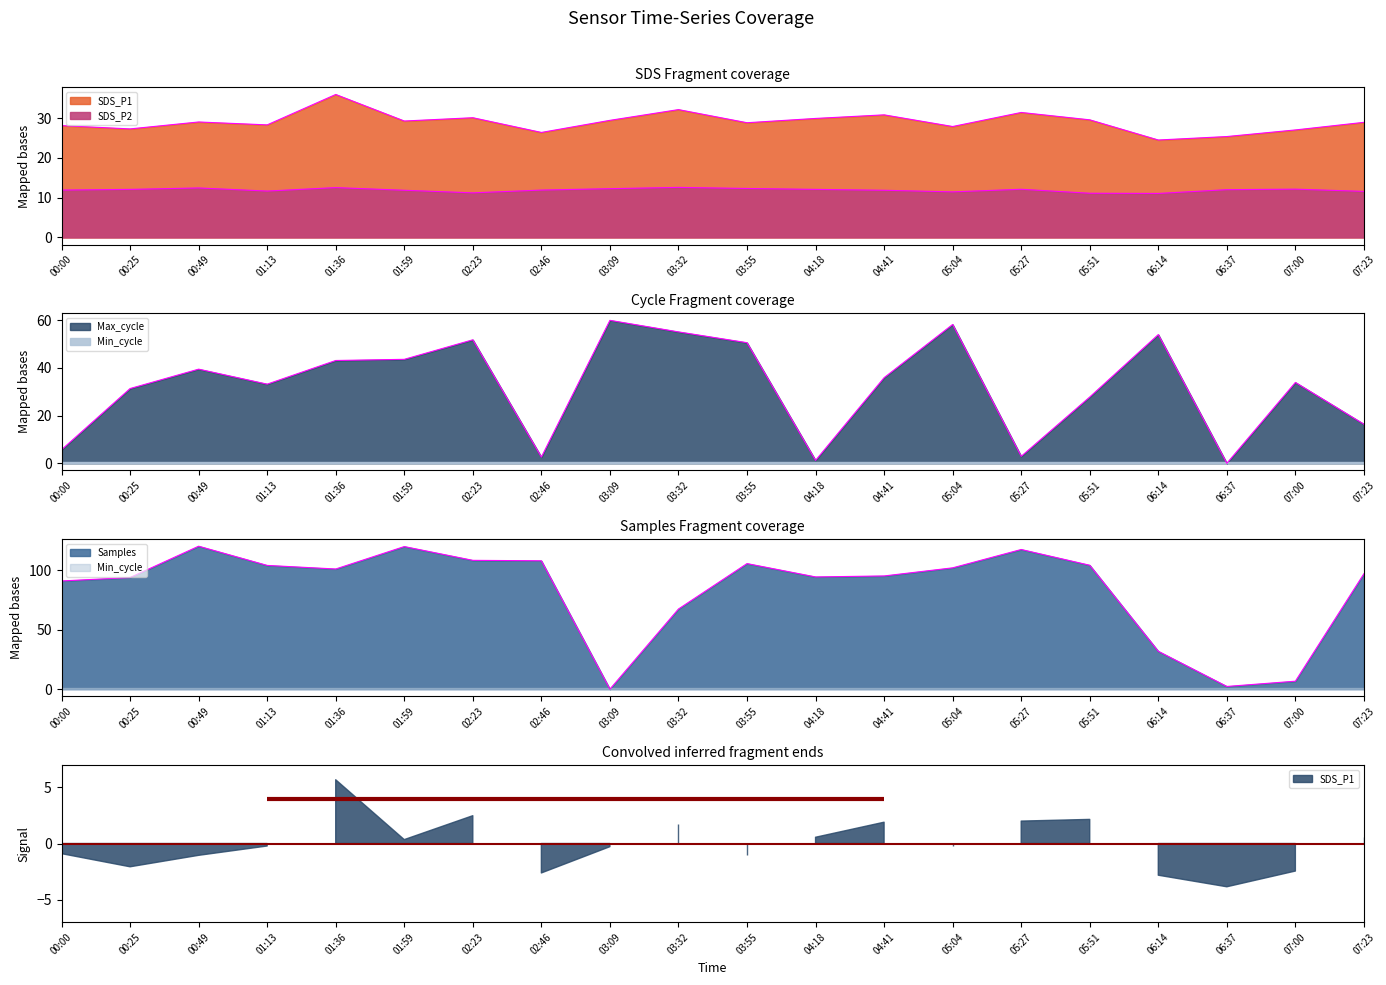

Where does the Max_cycle series first go above 35?

00:49